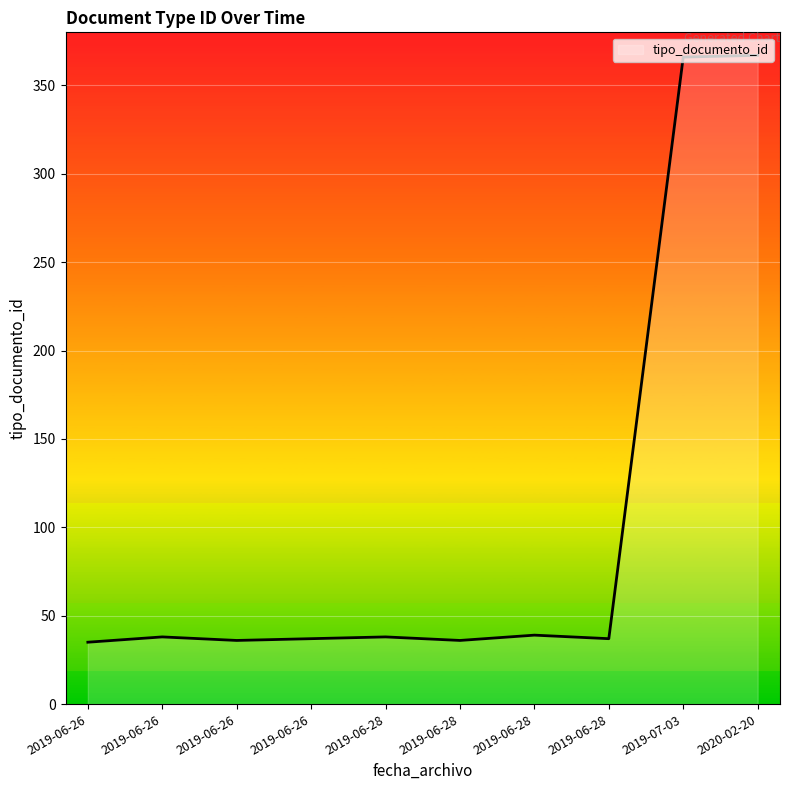

How many lines are shown in the chart?

1